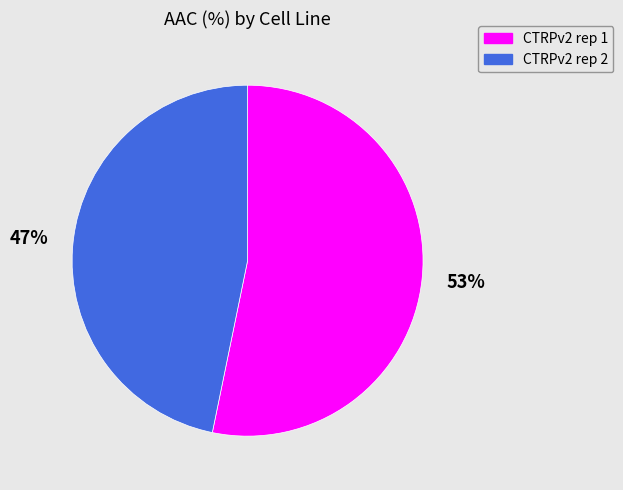

Which has a higher value, CTRPv2 rep 2 or CTRPv2 rep 1?

CTRPv2 rep 1